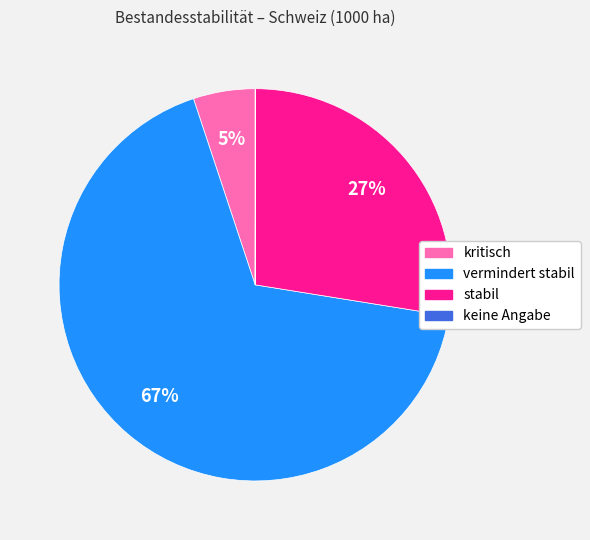

Is the sum of stabil and vermindert stabil greater than half?

Yes